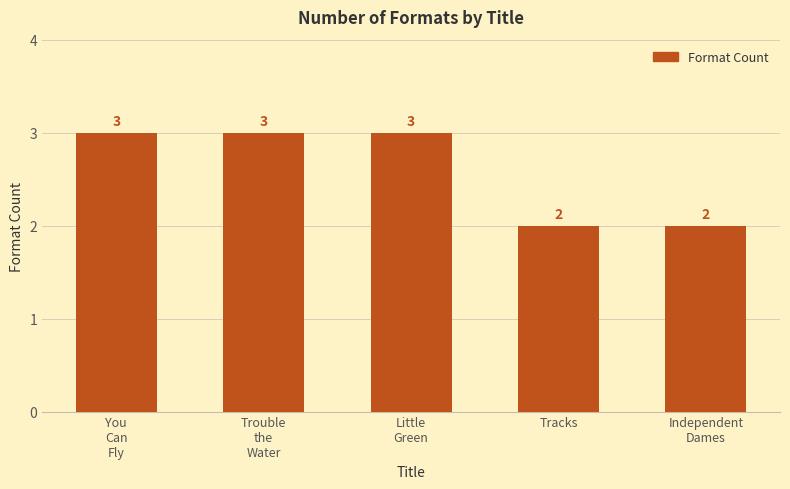

The chart shows a value of 2 at Independent
Dames. True or false?

True